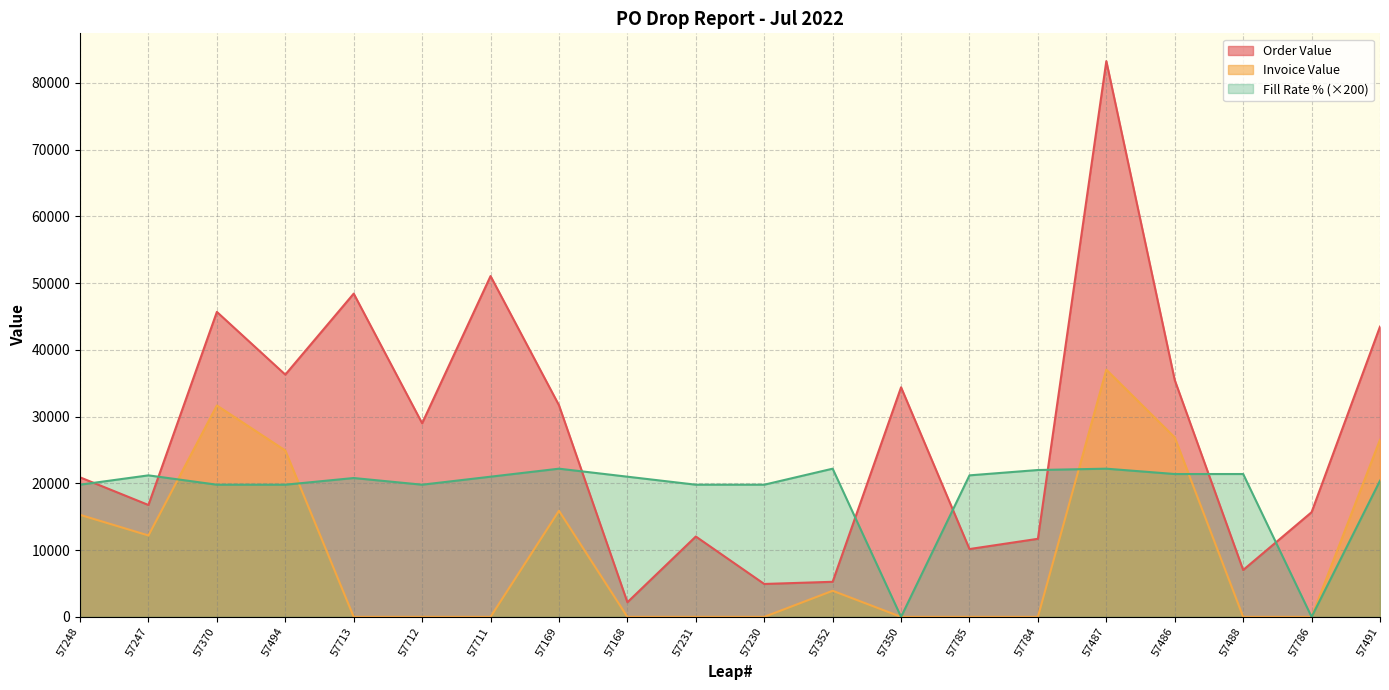

How many lines are shown in the chart?

3